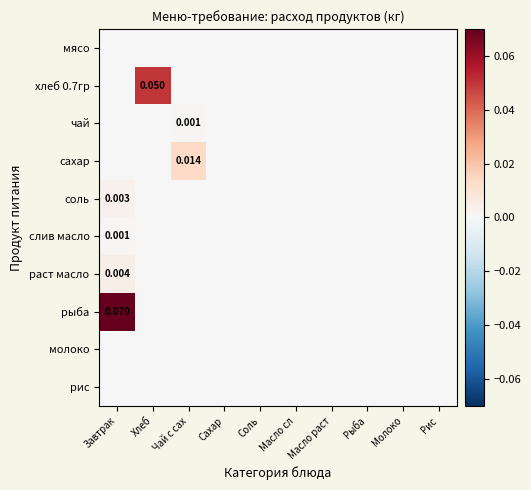

The мясо series shows 0.0 at Хлеб. True or false?

True